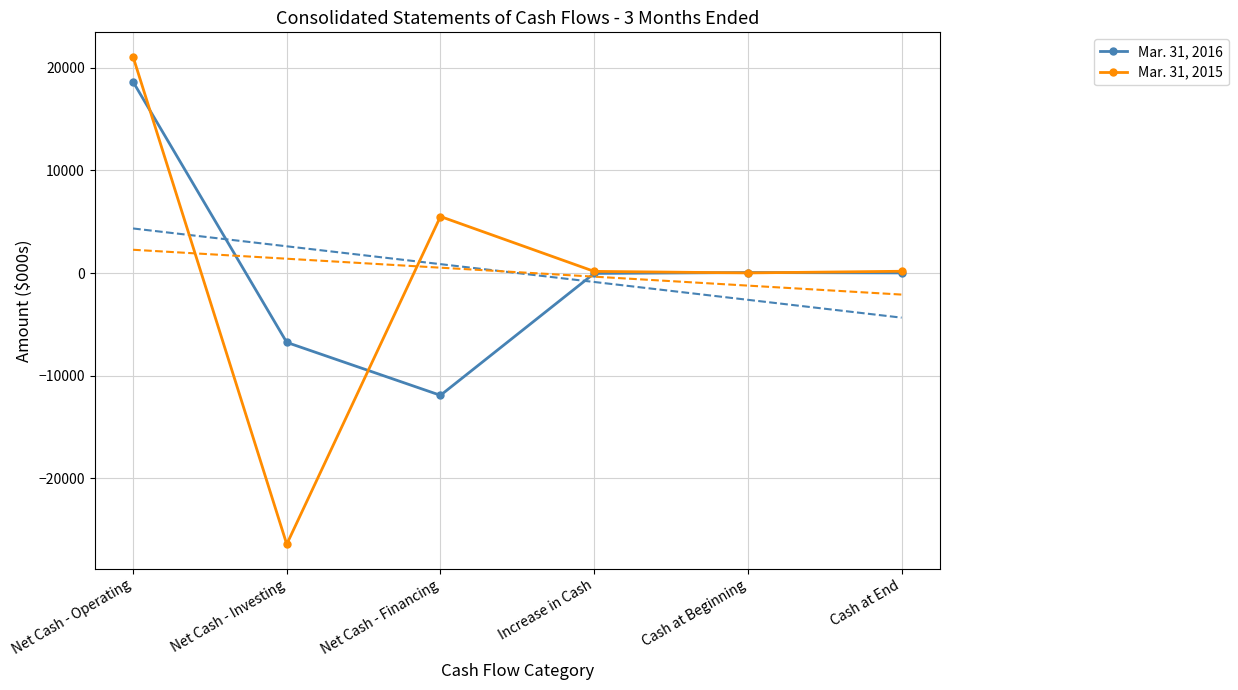

After their last crossing, which series has the higher values: Mar. 31, 2015 or Mar. 31, 2016?

Mar. 31, 2015